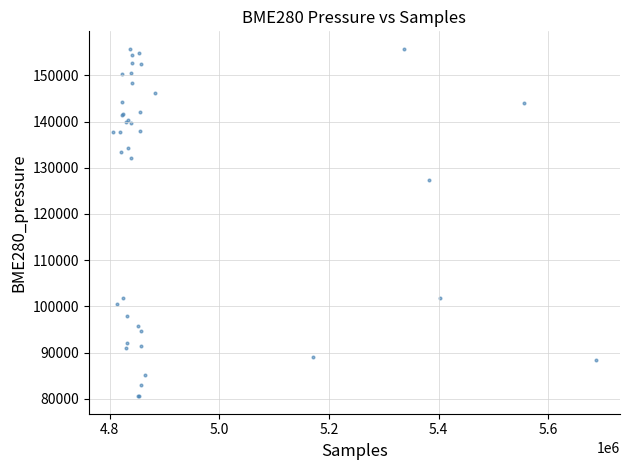

What Y value in the scatter plot is closest to 118148?

127428.2